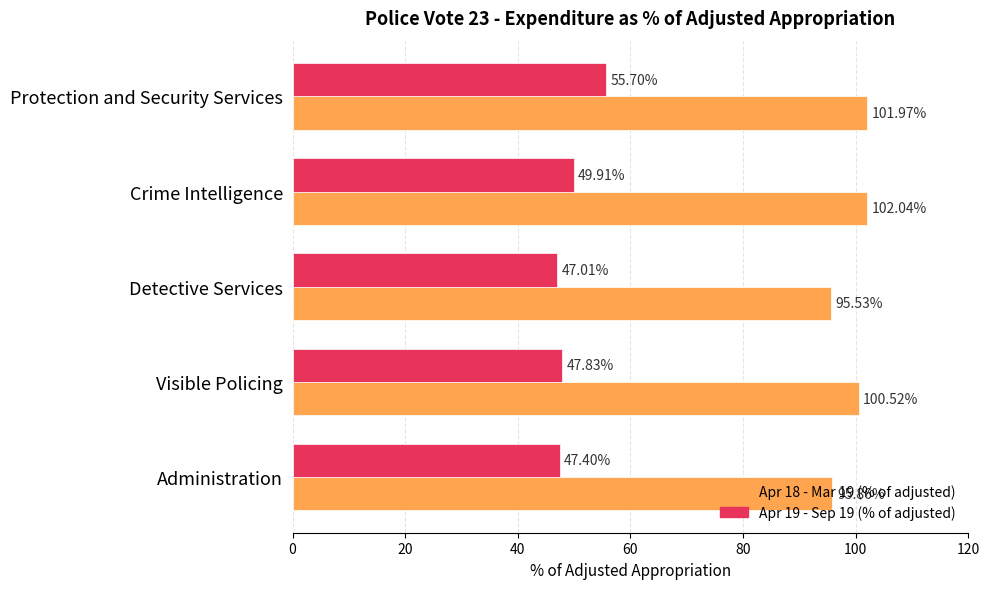

At which label does Apr 19 - Sep 19 (% of adjusted) reach its minimum?

Detective Services